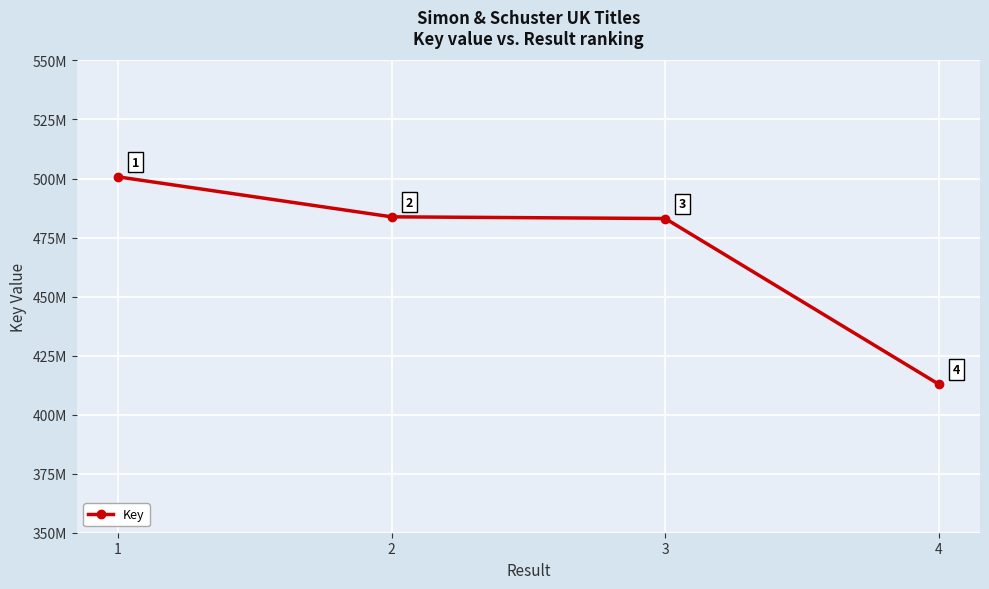

Is this an area chart (filled region under the line)?

No